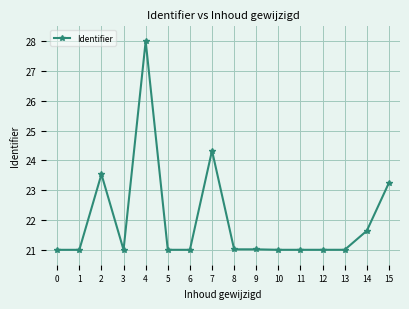

True or false: the data has more than 1 interior local peaks.

True